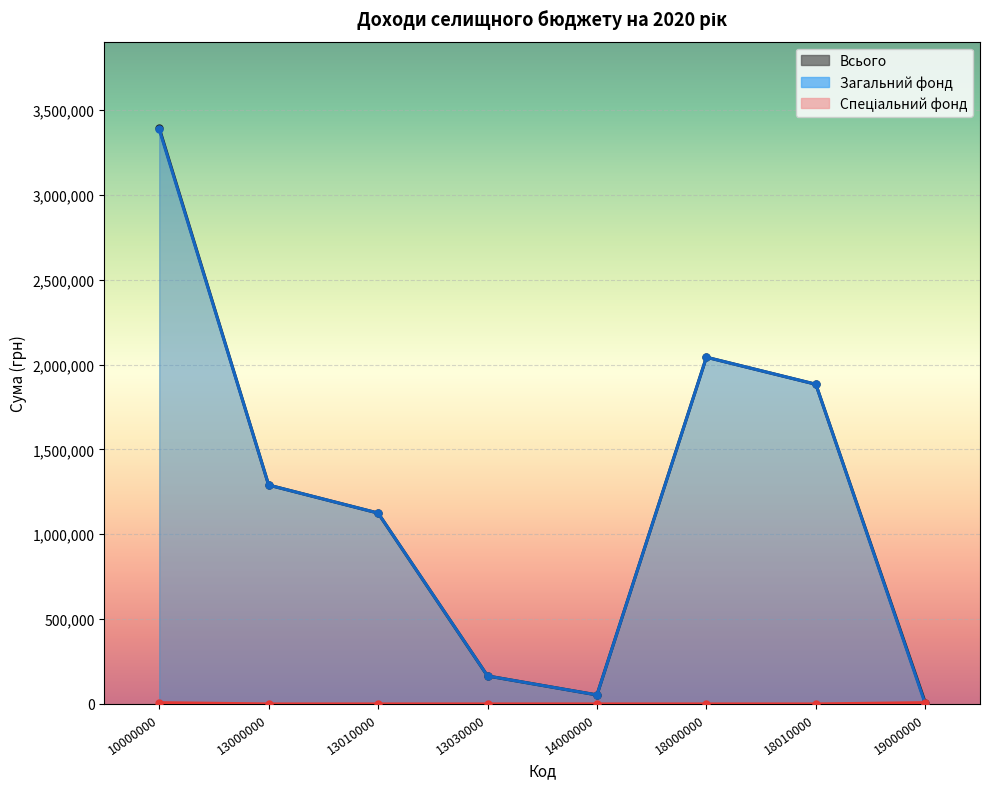

How many interior local peaks does the Всього series have?

1